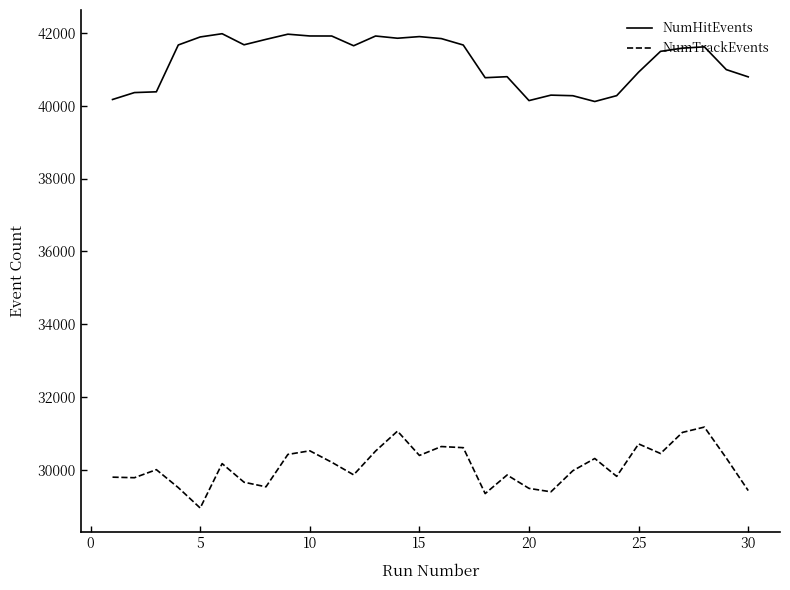

In NumTrackEvents, how many points are lower than both neighbors (excluding endpoints)?

9